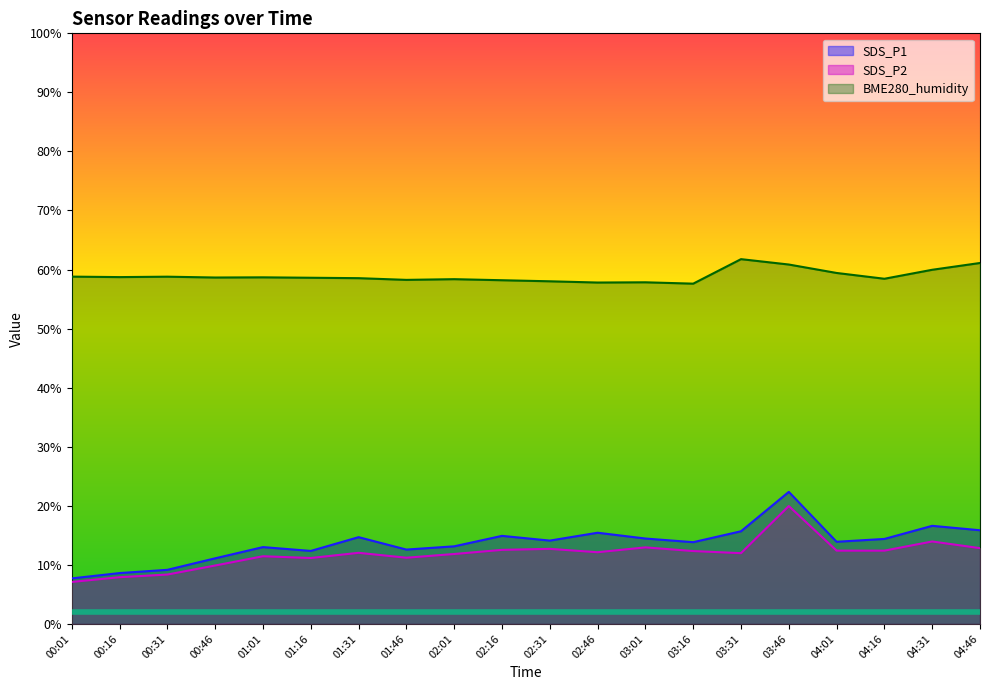

True or false: SDS_P1 has more than 0 points higher than both neighbors.

True